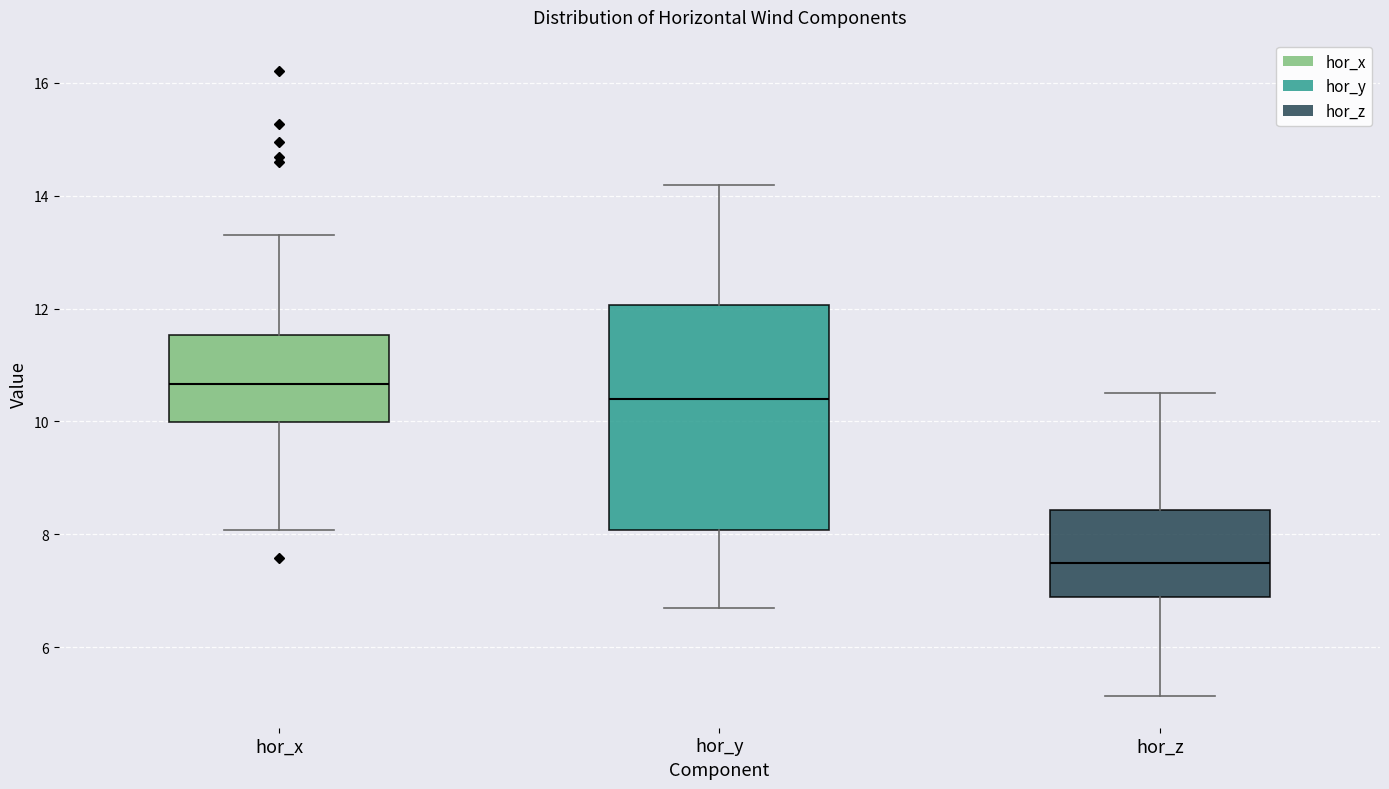

Comparing the boxes themselves (not the whiskers), which one is the tallest?

hor_y